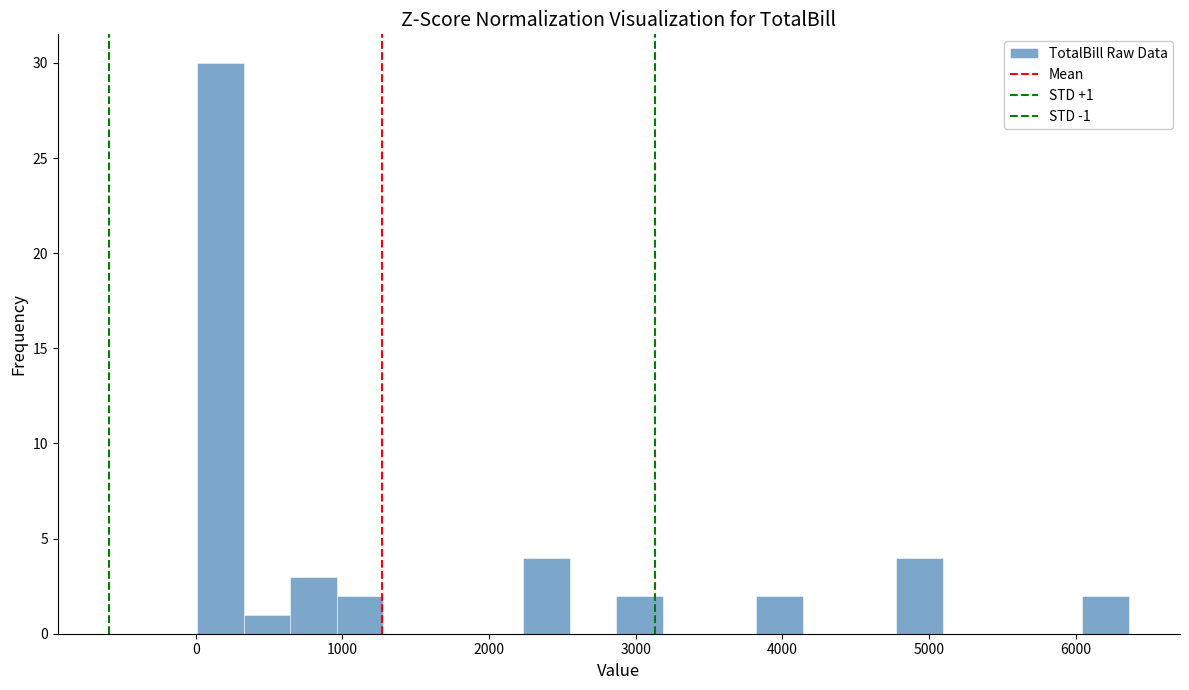

Around what value on the x-axis is the tallest bar? Give the approximate position of its centre, as read against the axis.

200